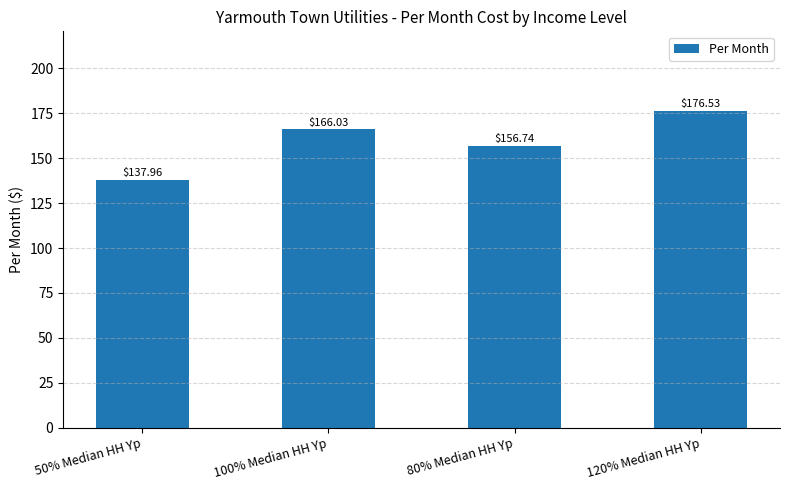

Approximately how many times larger is the value at 120% Median HH Yp compared to 80% Median HH Yp?

1.1